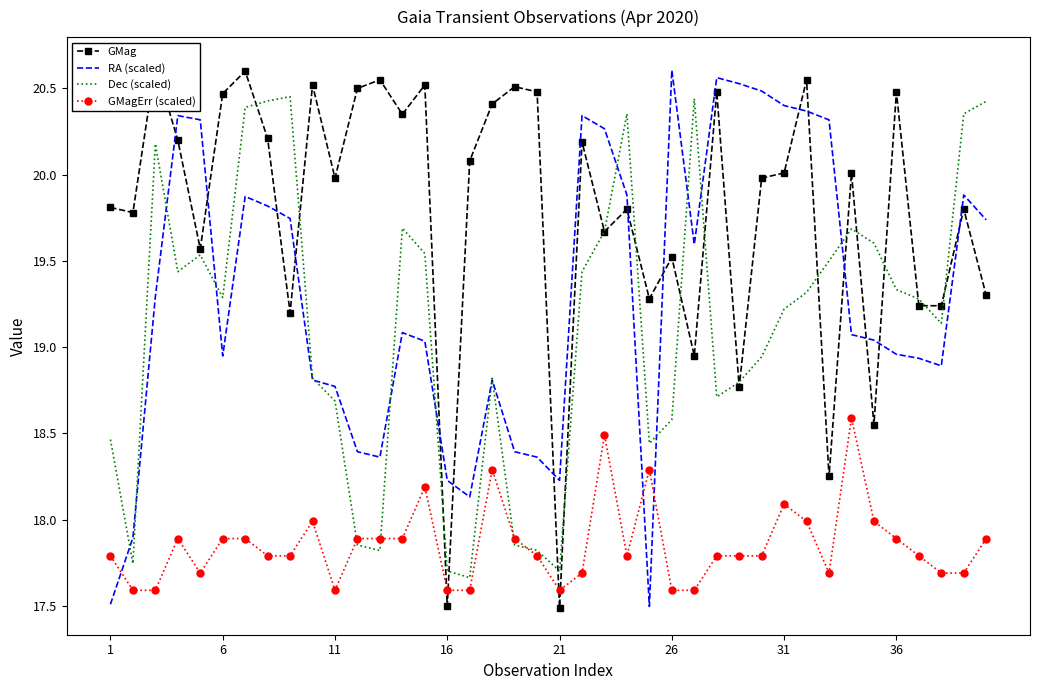

What is the highest value of the GMagErr (scaled) series?

18.6